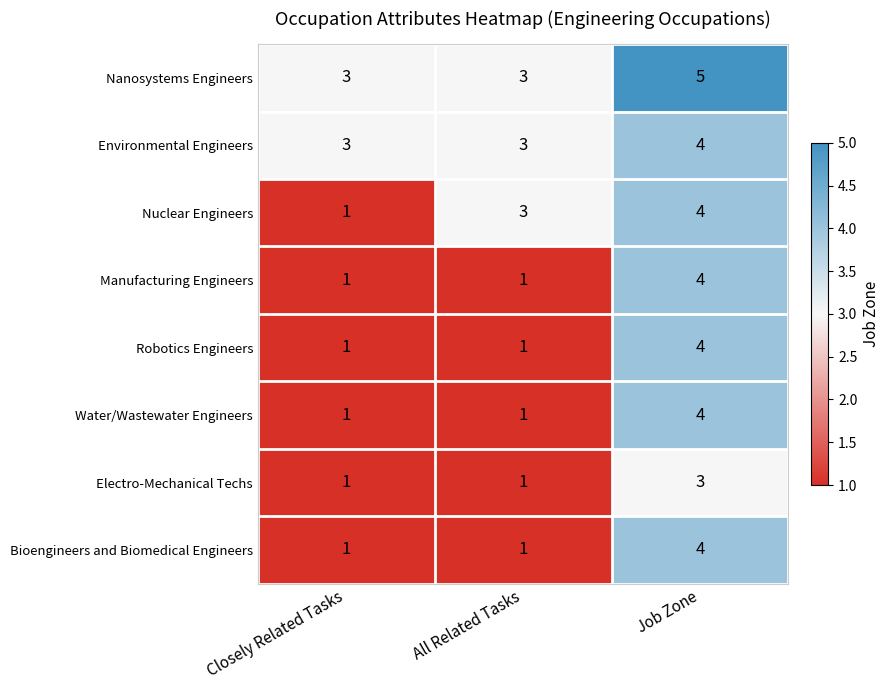

List the labels in order of Nuclear Engineers value, smallest first.

Closely Related Tasks, All Related Tasks, Job Zone